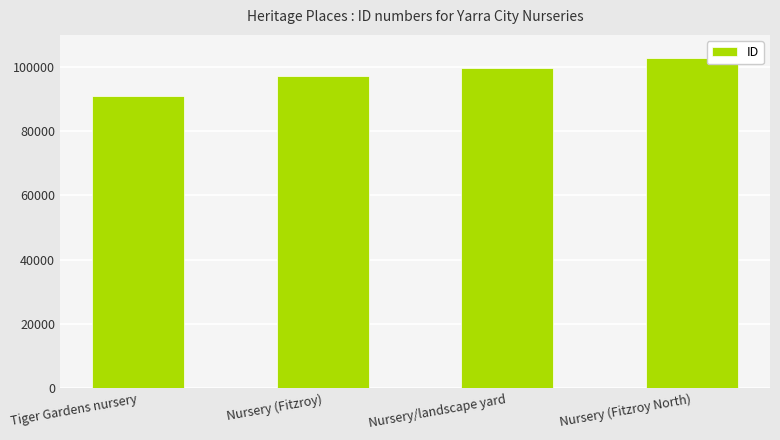

Rank the categories by value from lowest to highest.

Tiger Gardens nursery, Nursery (Fitzroy), Nursery/landscape yard, Nursery (Fitzroy North)